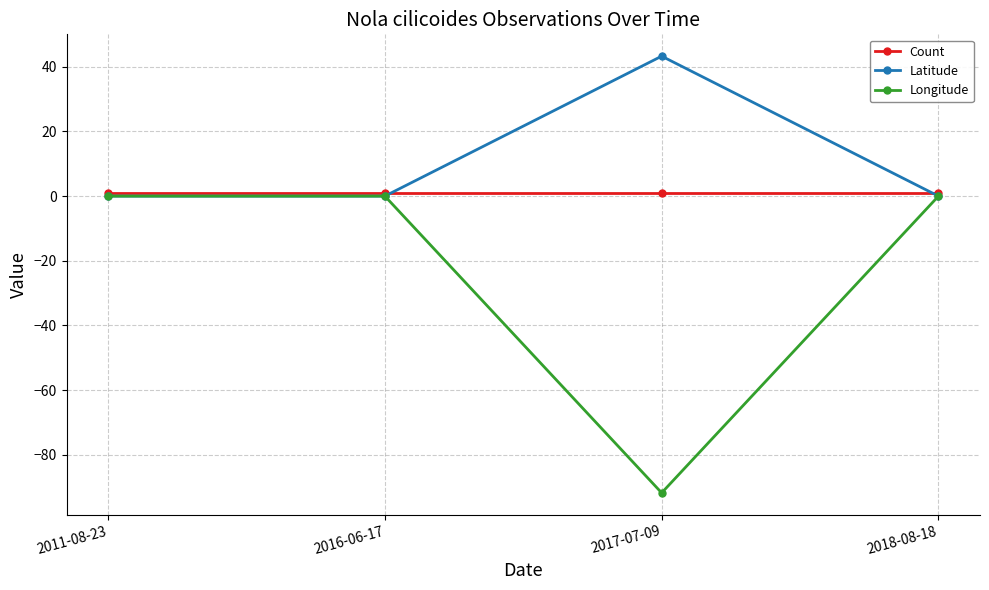

What is the label of the 2nd point from the right?

2017-07-09